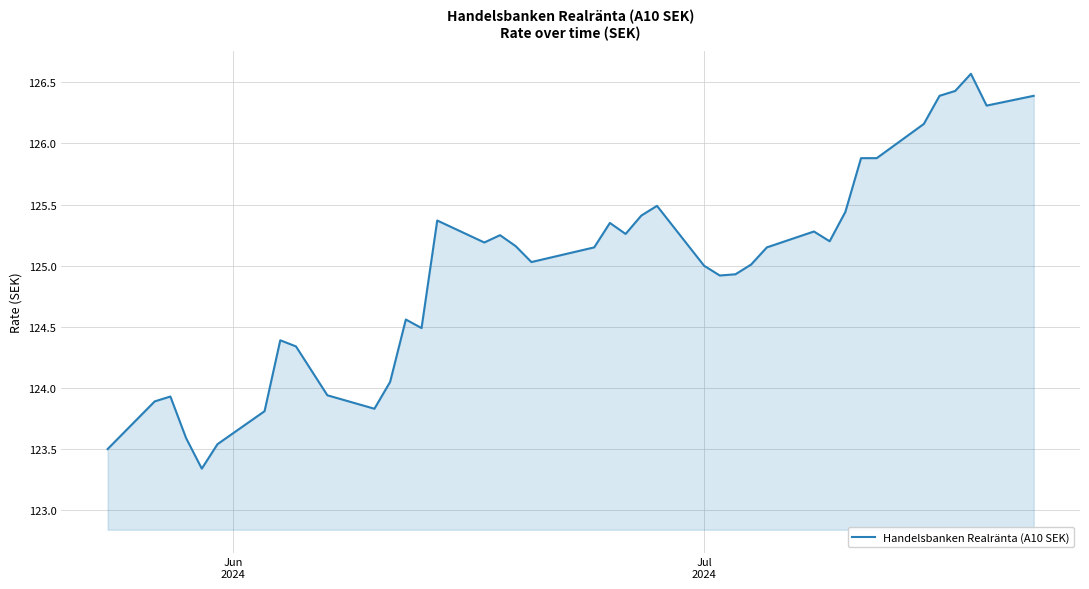

What is the difference between the maximum and minimum values?

3.2